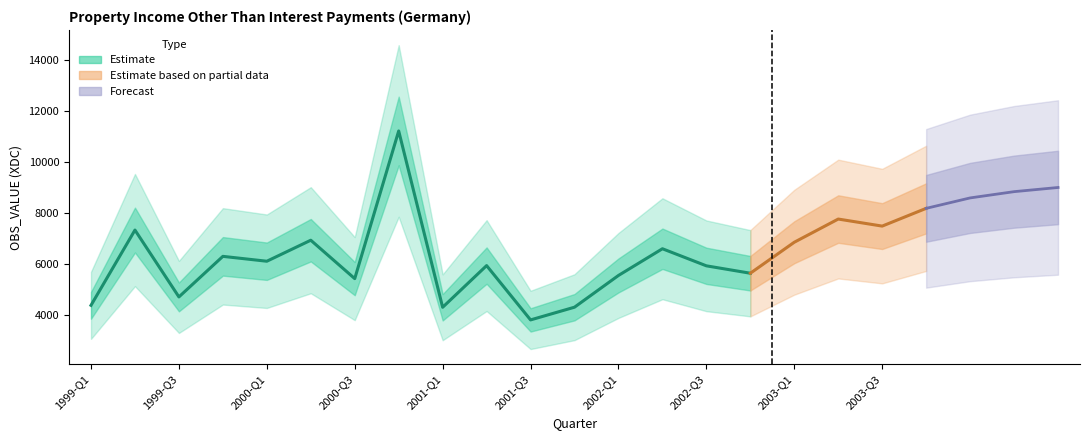

Which label corresponds to the smallest value in the chart?

2001-Q3